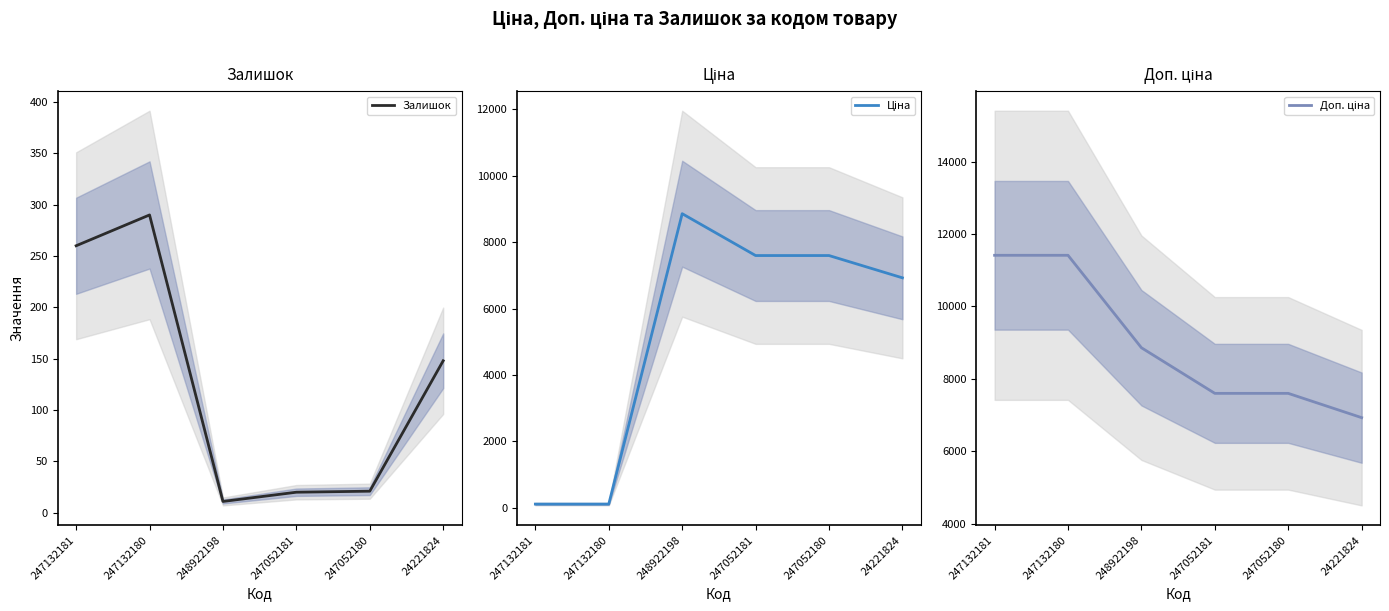

Between 247052180 and 247132180, which is larger?

247132180